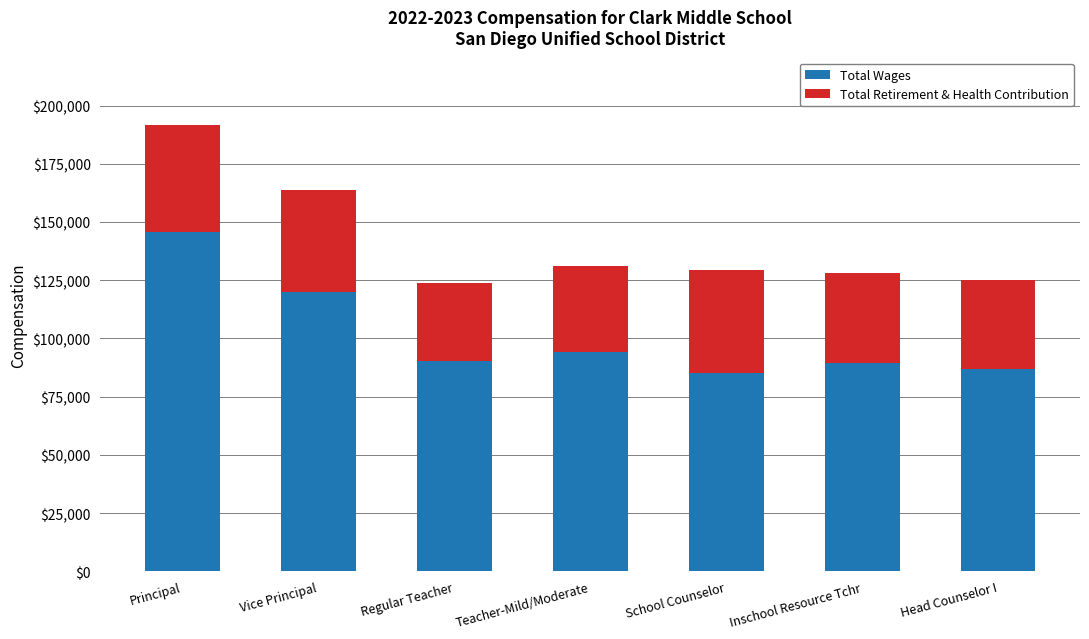

What is the difference between the maximum and minimum values in the Total Wages series?

60374.5